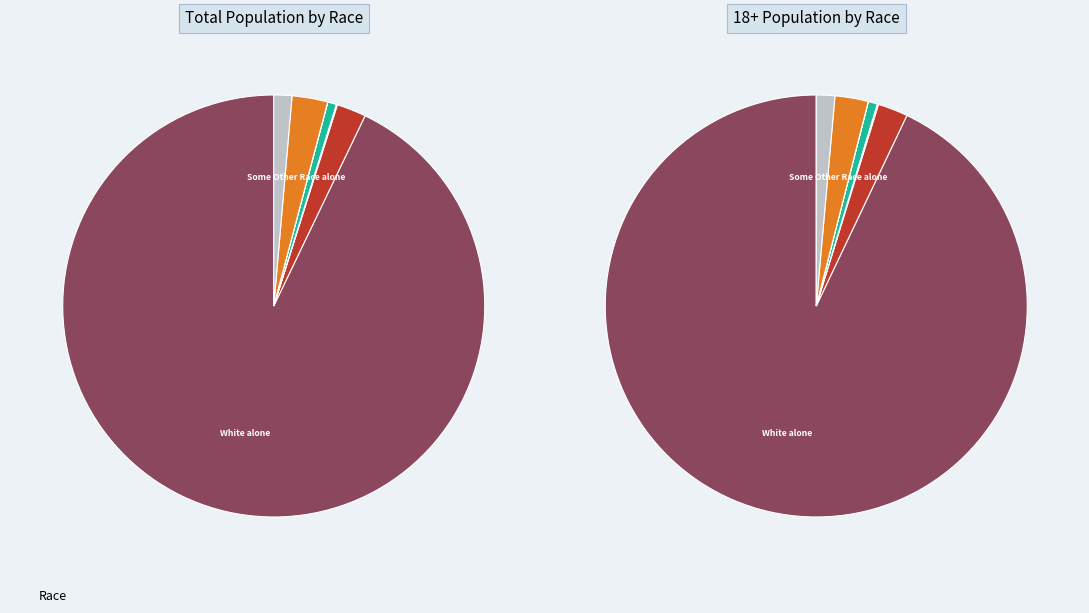

Count the number of slices in the pie.

7